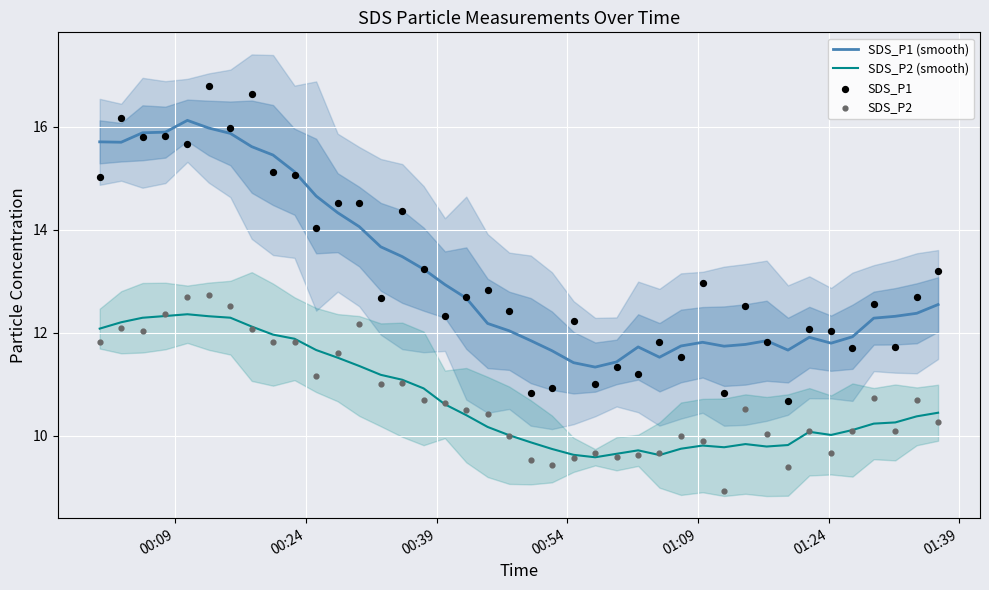

Which series has the widest spread of Y values?

SDS_P1